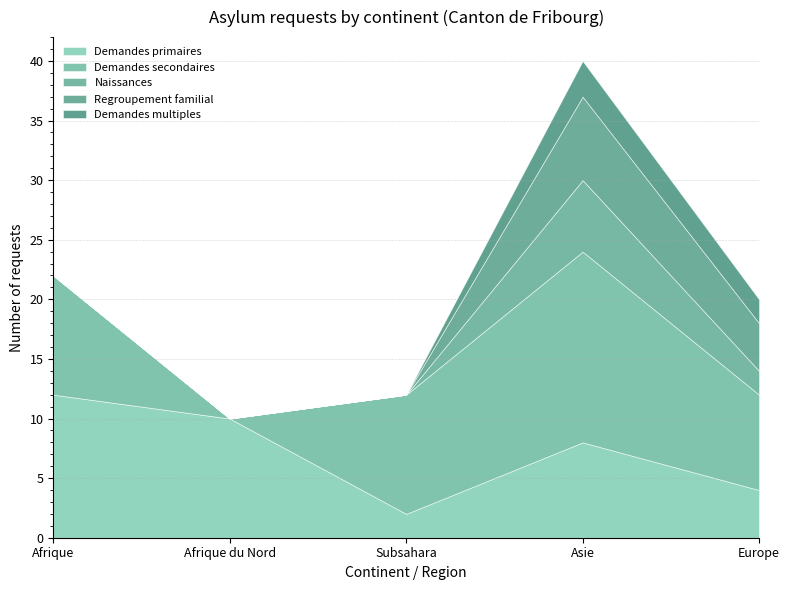

At which label is Naissances closest to 3?

Europe